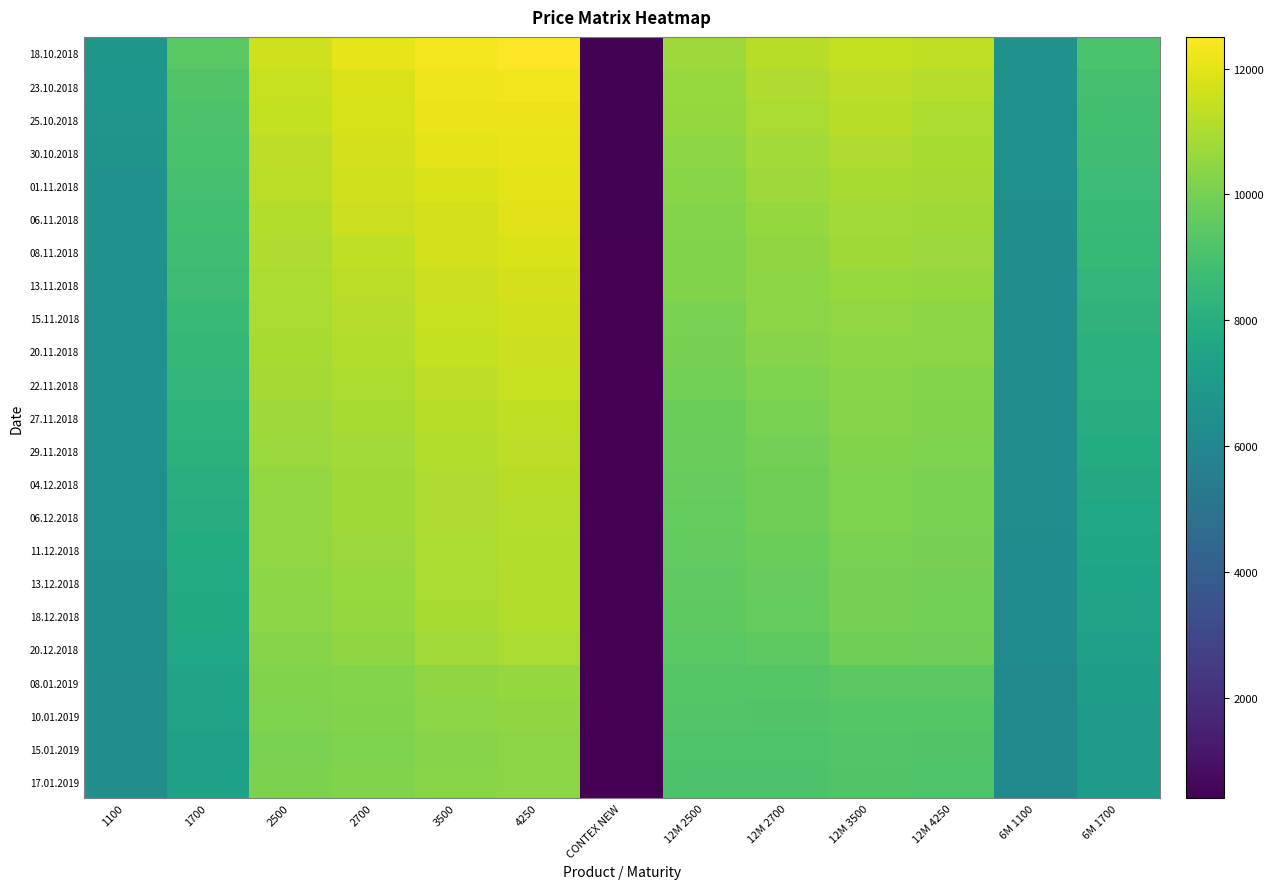

Reading right to left, list all the values displayed in this chart.

18.10.2018: 6M 1700=9088	6M 1100=6628	12M 4250=11354	12M 3500=11424	12M 2700=11189	12M 2500=10714	CONTEX NEW=467	4250=12503	3500=12359	2700=12034	2500=11611	1700=9392	1100=6818
23.10.2018: 6M 1700=8921	6M 1100=6565	12M 4250=11152	12M 3500=11293	12M 2700=11068	12M 2500=10639	CONTEX NEW=460	4250=12257	3500=12212	2700=11868	2500=11491	1700=9227	1100=6735
25.10.2018: 6M 1700=8851	6M 1100=6539	12M 4250=11009	12M 3500=11222	12M 2700=10961	12M 2500=10573	CONTEX NEW=457	4250=12144	3500=12153	2700=11759	2500=11418	1700=9141	1100=6698
30.10.2018: 6M 1700=8770	6M 1100=6505	12M 4250=10923	12M 3500=11064	12M 2700=10813	12M 2500=10441	CONTEX NEW=453	4250=12082	3500=12017	2700=11669	2500=11317	1700=9035	1100=6665
01.11.2018: 6M 1700=8667	6M 1100=6477	12M 4250=10870	12M 3500=10939	12M 2700=10739	12M 2500=10369	CONTEX NEW=449	4250=12021	3500=11868	2700=11616	2500=11238	1700=8940	1100=6626
06.11.2018: 6M 1700=8590	6M 1100=6414	12M 4250=10766	12M 3500=10832	12M 2700=10601	12M 2500=10265	CONTEX NEW=445	4250=11948	3500=11738	2700=11515	2500=11098	1700=8860	1100=6579
08.11.2018: 6M 1700=8486	6M 1100=6379	12M 4250=10704	12M 3500=10778	12M 2700=10513	12M 2500=10211	CONTEX NEW=441	4250=11798	3500=11674	2700=11330	2500=11046	1700=8772	1100=6561
13.11.2018: 6M 1700=8375	6M 1100=6322	12M 4250=10565	12M 3500=10655	12M 2700=10445	12M 2500=10186	CONTEX NEW=438	4250=11715	3500=11592	2700=11261	2500=11010	1700=8672	1100=6502
15.11.2018: 6M 1700=8264	6M 1100=6313	12M 4250=10453	12M 3500=10555	12M 2700=10375	12M 2500=10080	CONTEX NEW=434	4250=11605	3500=11500	2700=11153	2500=10944	1700=8556	1100=6484
20.11.2018: 6M 1700=8138	6M 1100=6323	12M 4250=10388	12M 3500=10469	12M 2700=10284	12M 2500=10021	CONTEX NEW=432	4250=11604	3500=11425	2700=11096	2500=10917	1700=8448	1100=6491
22.11.2018: 6M 1700=8069	6M 1100=6341	12M 4250=10259	12M 3500=10350	12M 2700=10170	12M 2500=9933	CONTEX NEW=430	4250=11481	3500=11296	2700=11026	2500=10866	1700=8372	1100=6508
27.11.2018: 6M 1700=7957	6M 1100=6342	12M 4250=10211	12M 3500=10311	12M 2700=10048	12M 2500=9807	CONTEX NEW=425	4250=11355	3500=11183	2700=10903	2500=10725	1700=8240	1100=6500
29.11.2018: 6M 1700=7844	6M 1100=6341	12M 4250=10168	12M 3500=10221	12M 2700=9969	12M 2500=9746	CONTEX NEW=423	4250=11287	3500=11092	2700=10836	2500=10689	1700=8155	1100=6496
04.12.2018: 6M 1700=7711	6M 1100=6322	12M 4250=10083	12M 3500=10177	12M 2700=9896	12M 2500=9668	CONTEX NEW=419	4250=11185	3500=11060	2700=10761	2500=10562	1700=8034	1100=6489
06.12.2018: 6M 1700=7629	6M 1100=6309	12M 4250=10059	12M 3500=10165	12M 2700=9880	12M 2500=9635	CONTEX NEW=418	4250=11149	3500=11077	2700=10759	2500=10537	1700=7935	1100=6488
11.12.2018: 6M 1700=7533	6M 1100=6272	12M 4250=9998	12M 3500=10079	12M 2700=9766	12M 2500=9600	CONTEX NEW=416	4250=11130	3500=11022	2700=10691	2500=10528	1700=7861	1100=6456
13.12.2018: 6M 1700=7442	6M 1100=6246	12M 4250=9960	12M 3500=10020	12M 2700=9694	12M 2500=9552	CONTEX NEW=413	4250=11098	3500=10951	2700=10628	2500=10461	1700=7782	1100=6438
18.12.2018: 6M 1700=7394	6M 1100=6228	12M 4250=9935	12M 3500=10005	12M 2700=9655	12M 2500=9507	CONTEX NEW=412	4250=11089	3500=10941	2700=10599	2500=10413	1700=7733	1100=6414
20.12.2018: 6M 1700=7322	6M 1100=6224	12M 4250=9808	12M 3500=9871	12M 2700=9523	12M 2500=9416	CONTEX NEW=408	4250=10952	3500=10814	2700=10472	2500=10320	1700=7640	1100=6410
08.01.2019: 6M 1700=7201	6M 1100=6185	12M 4250=9472	12M 3500=9461	12M 2700=9312	12M 2500=9324	CONTEX NEW=401	4250=10569	3500=10478	2700=10278	2500=10212	1700=7480	1100=6389
10.01.2019: 6M 1700=7108	6M 1100=6181	12M 4250=9310	12M 3500=9333	12M 2700=9230	12M 2500=9242	CONTEX NEW=398	4250=10471	3500=10394	2700=10218	2500=10152	1700=7377	1100=6380
15.01.2019: 6M 1700=7072	6M 1100=6152	12M 4250=9223	12M 3500=9246	12M 2700=9166	12M 2500=9170	CONTEX NEW=395	4250=10379	3500=10310	2700=10141	2500=10088	1700=7331	1100=6355
17.01.2019: 6M 1700=7058	6M 1100=6175	12M 4250=9158	12M 3500=9239	12M 2700=9143	12M 2500=9120	CONTEX NEW=396	4250=10394	3500=10356	2700=10208	2500=10114	1700=7308	1100=6383